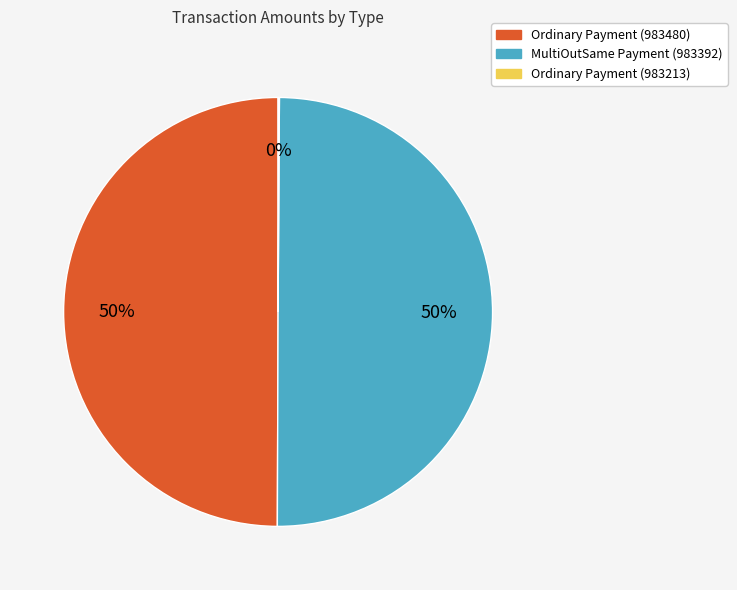

What percentage is the Ordinary Payment (983480) slice, to the nearest percent?

50%